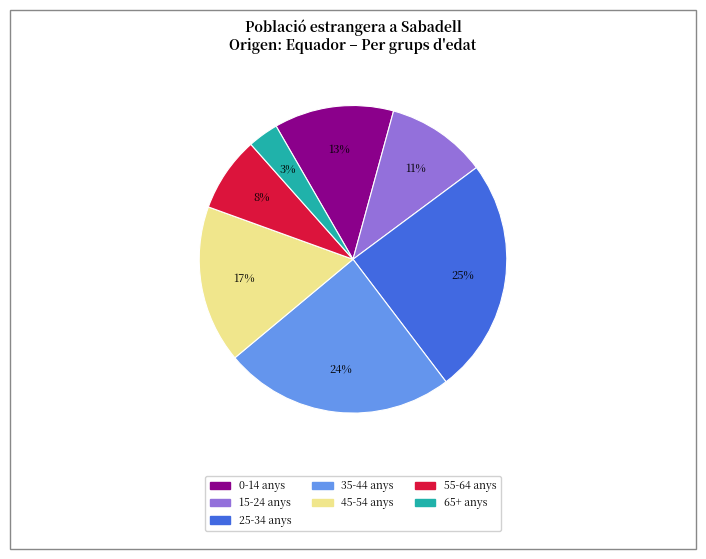

To the nearest percent, what is the difference between the largest and smallest slice percentages?

22%